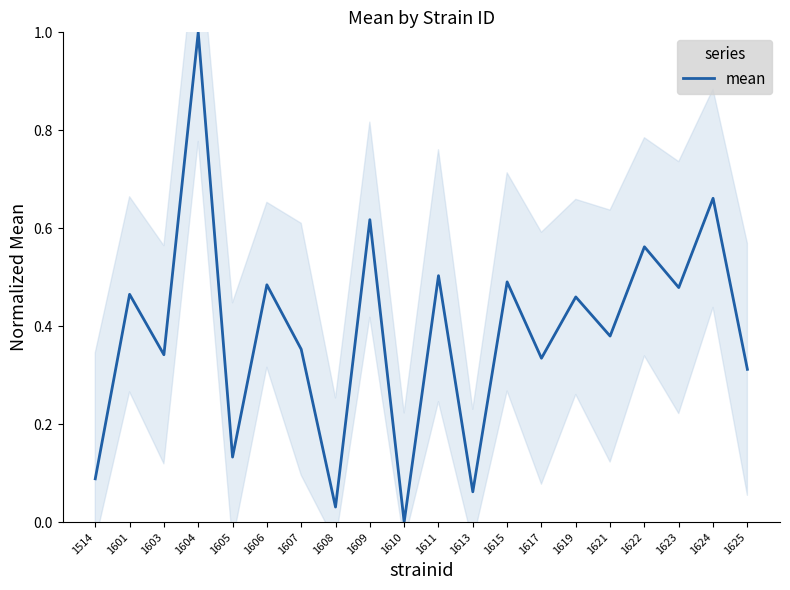

Between 1601 and 1603, which is larger?

1601